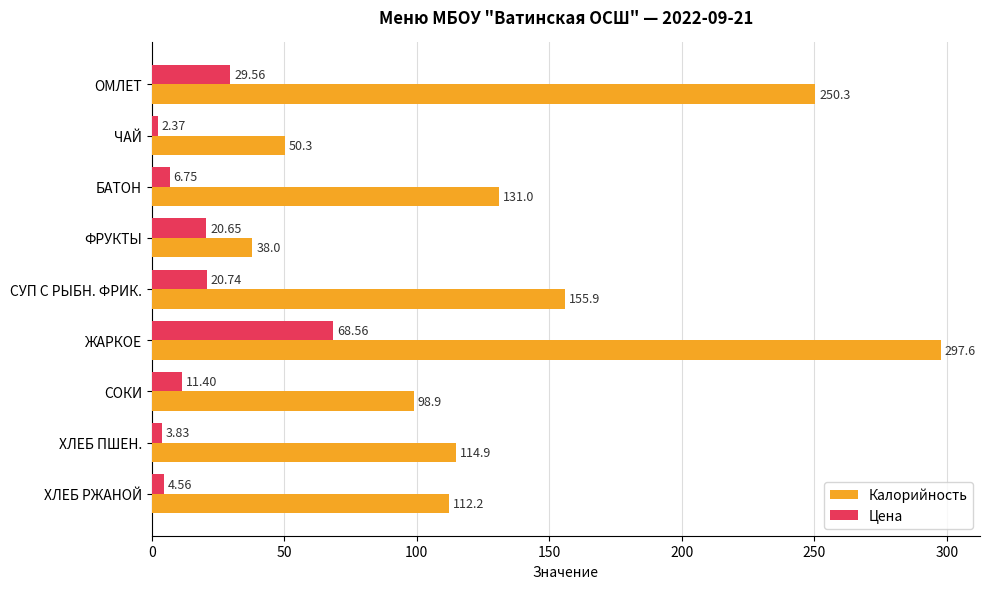

What is the sum of the Калорийность values at БАТОН and ЖАРКОЕ?

428.6